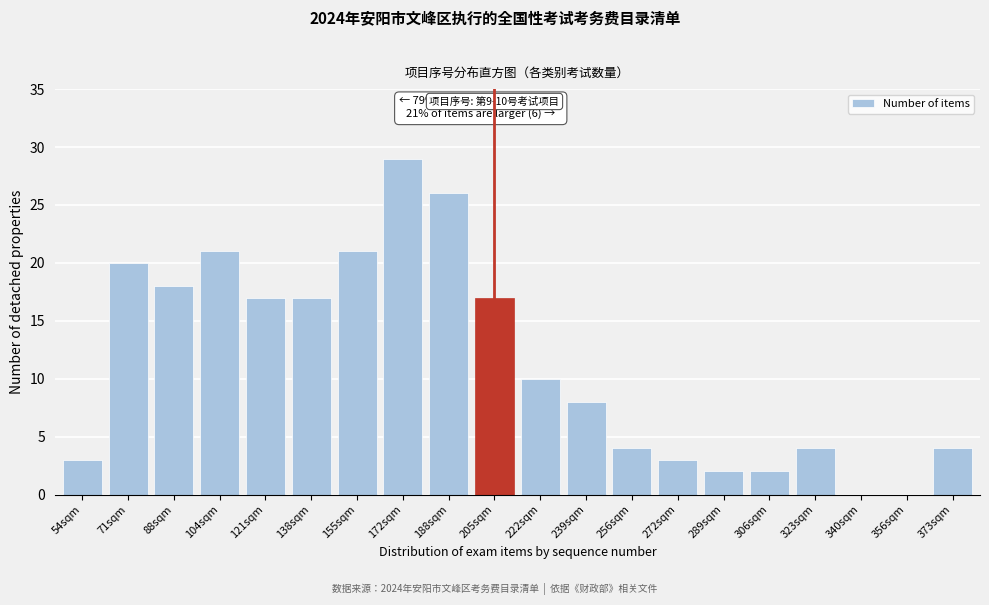

Reading left to right, list all the values displayed in this chart.

54sqm=3	71sqm=20	88sqm=18	104sqm=21	121sqm=17	138sqm=17	155sqm=21	172sqm=29	188sqm=26	205sqm=17	222sqm=10	239sqm=8	256sqm=4	272sqm=3	289sqm=2	306sqm=2	323sqm=4	340sqm=0	356sqm=0	373sqm=4